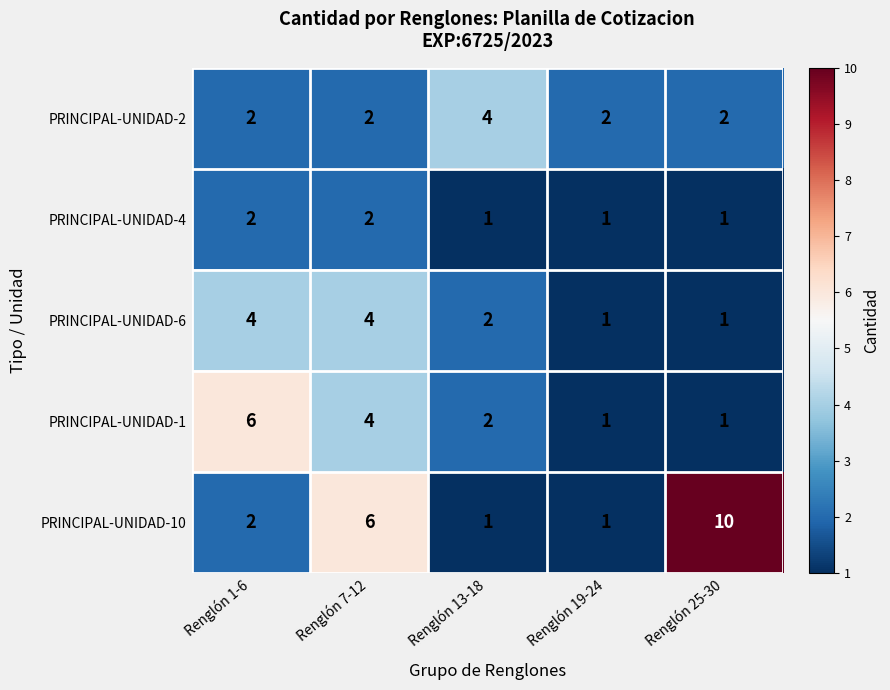

The PRINCIPAL-UNIDAD-6 series shows 1 at Renglón 25-30. True or false?

True